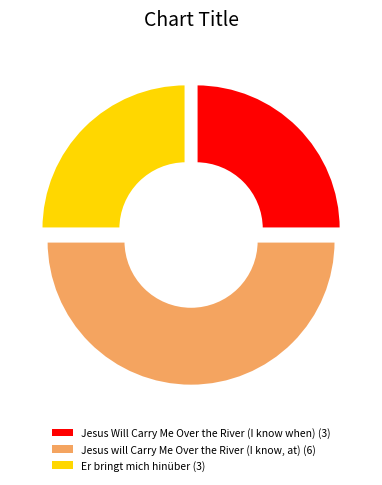

Count the number of slices in the pie.

3